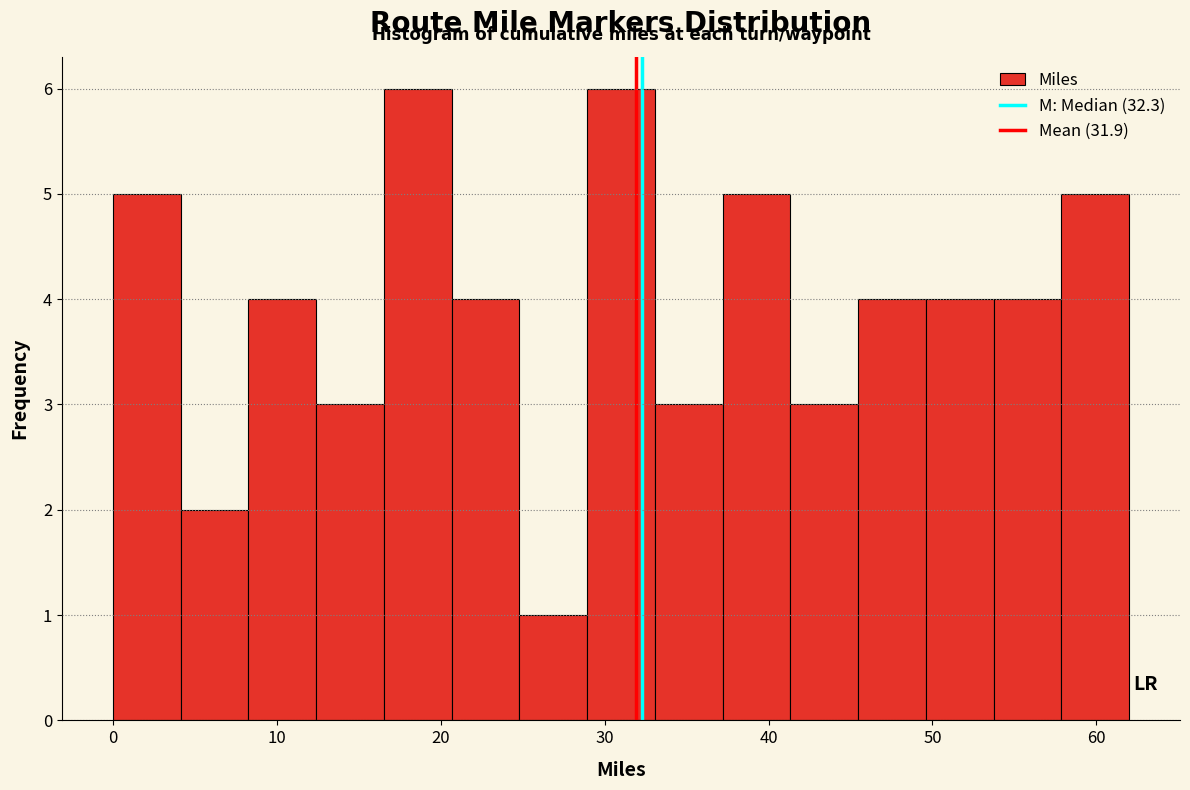

Reading left to right, transcribe this chart: for each bar, give the range it covers on the x-axis and its height. Neither the bar edges nor the heights are printed on the chart, so give them approximately, as read against the axes.

0 to 4: 5
4 to 8: 2
8 to 12: 4
12 to 17: 3
17 to 21: 6
21 to 25: 4
25 to 29: 1
29 to 33: 6
33 to 37: 3
37 to 41: 5
41 to 45: 3
45 to 50: 4
50 to 54: 4
54 to 58: 4
58 to 62: 5